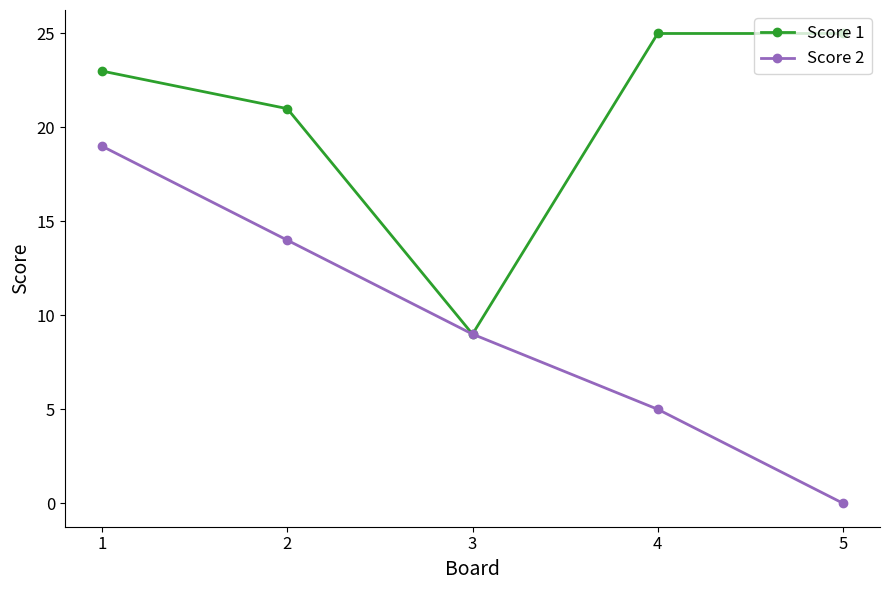

Which series has the widest spread of values?

Score 2